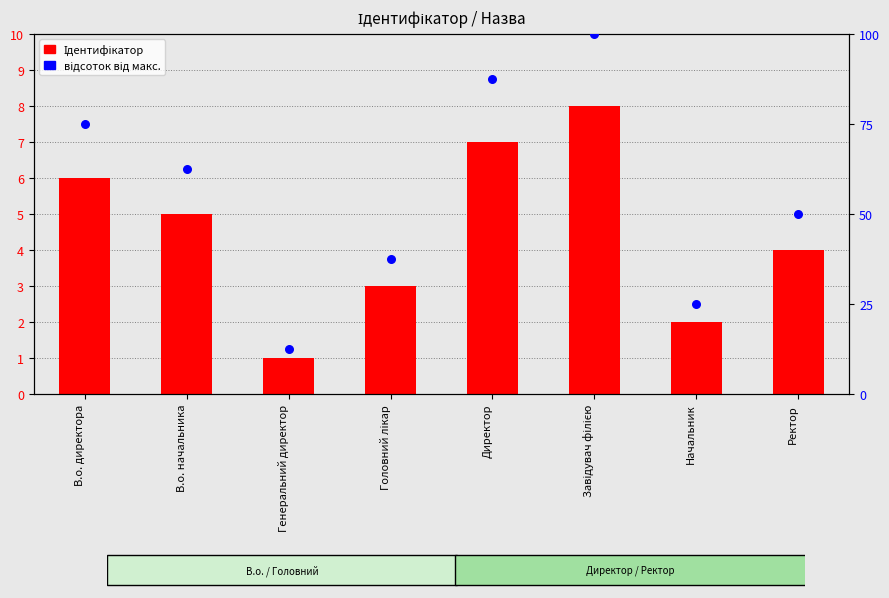

Which series contains the lowest Y value?

Ідентифікатор